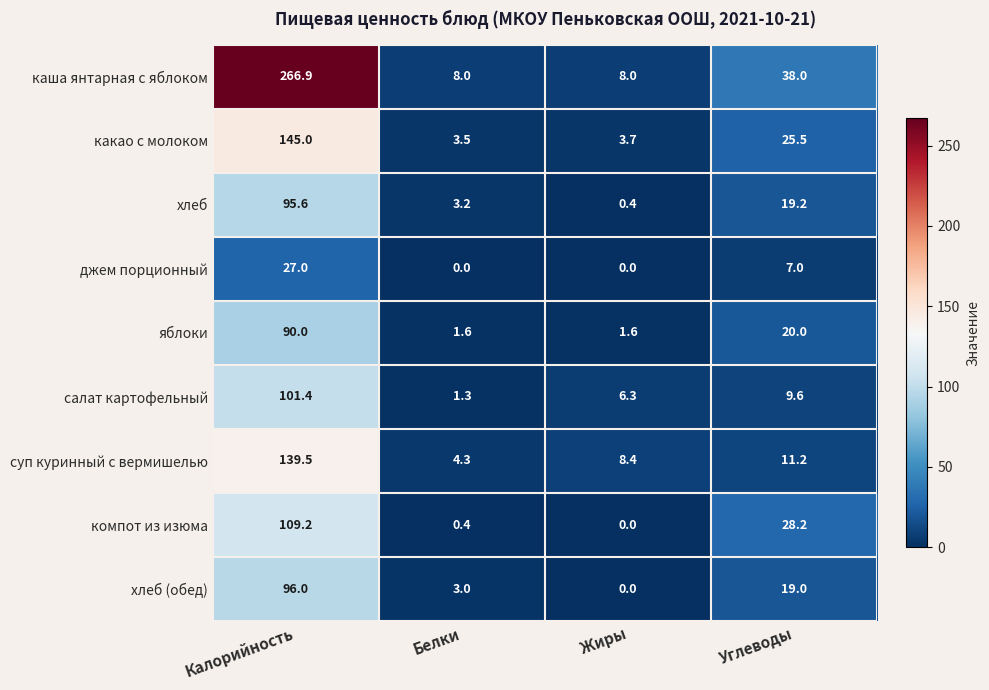

Rank the series at Углеводы from highest to lowest value.

каша янтарная с яблоком, компот из изюма, какао с молоком, яблоки, хлеб, хлеб (обед), суп куринный с вермишелью, салат картофельный, джем порционный